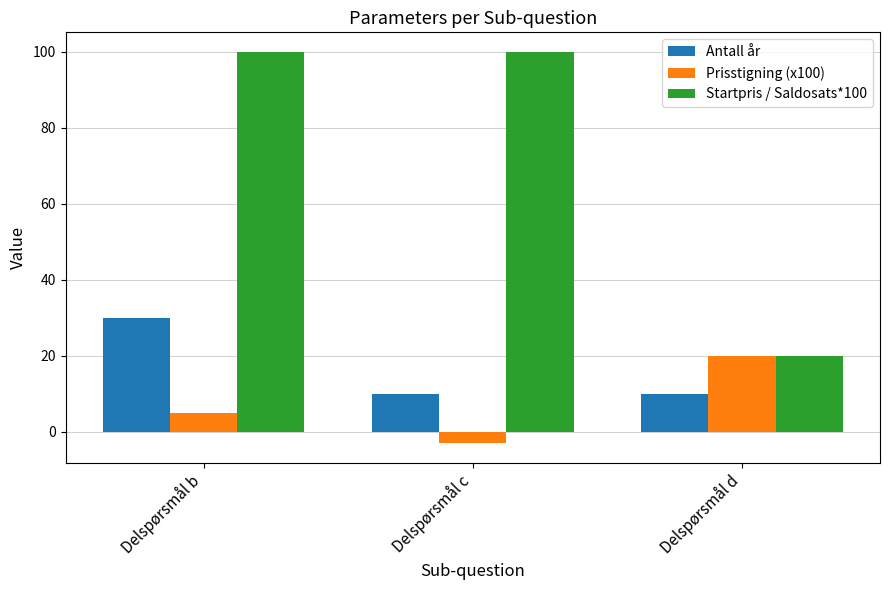

Which series changed the most between Delspørsmål b and Delspørsmål d?

Startpris / Saldosats*100